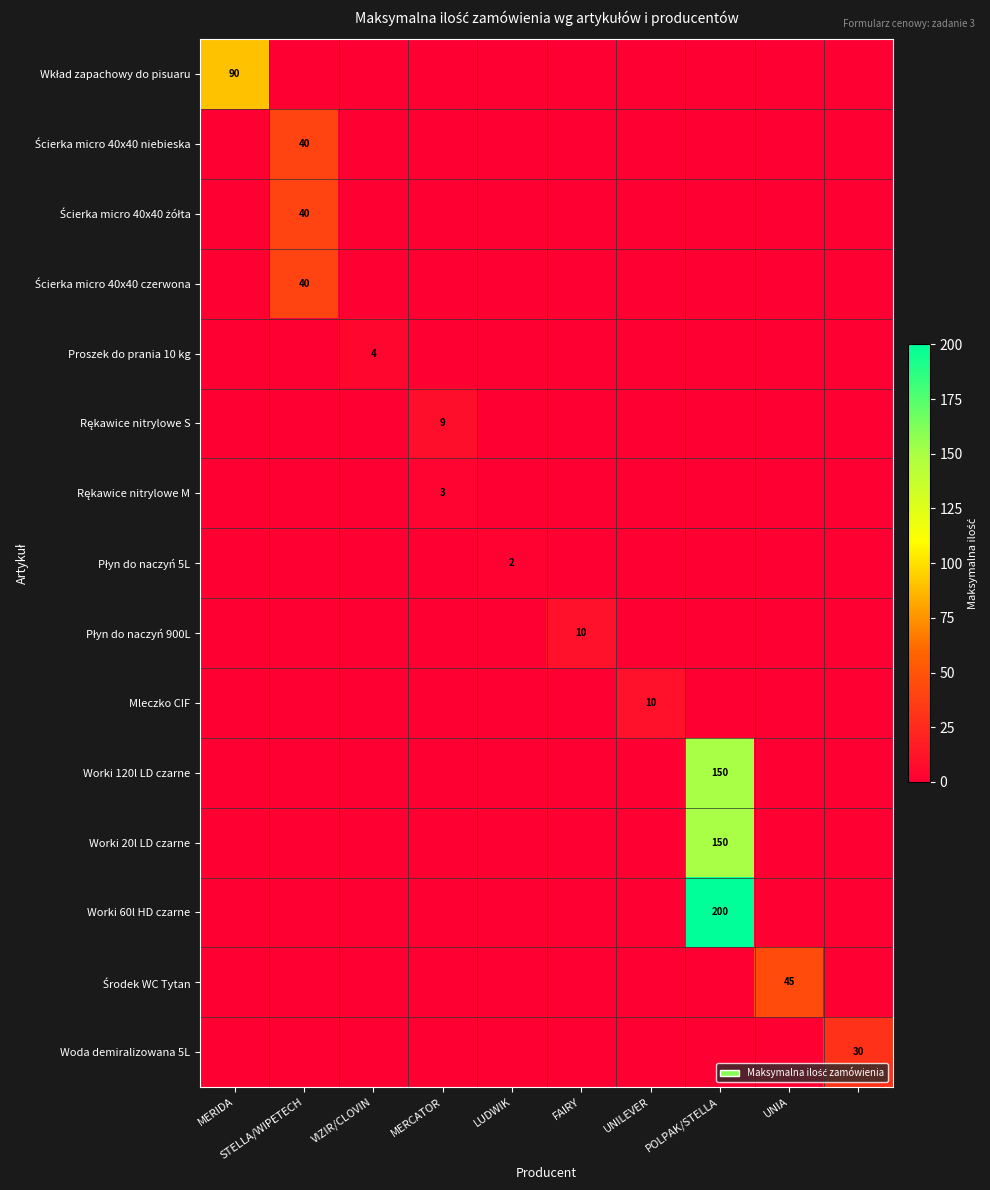

At which category is the sum across all series the highest?

POLPAK/STELLA